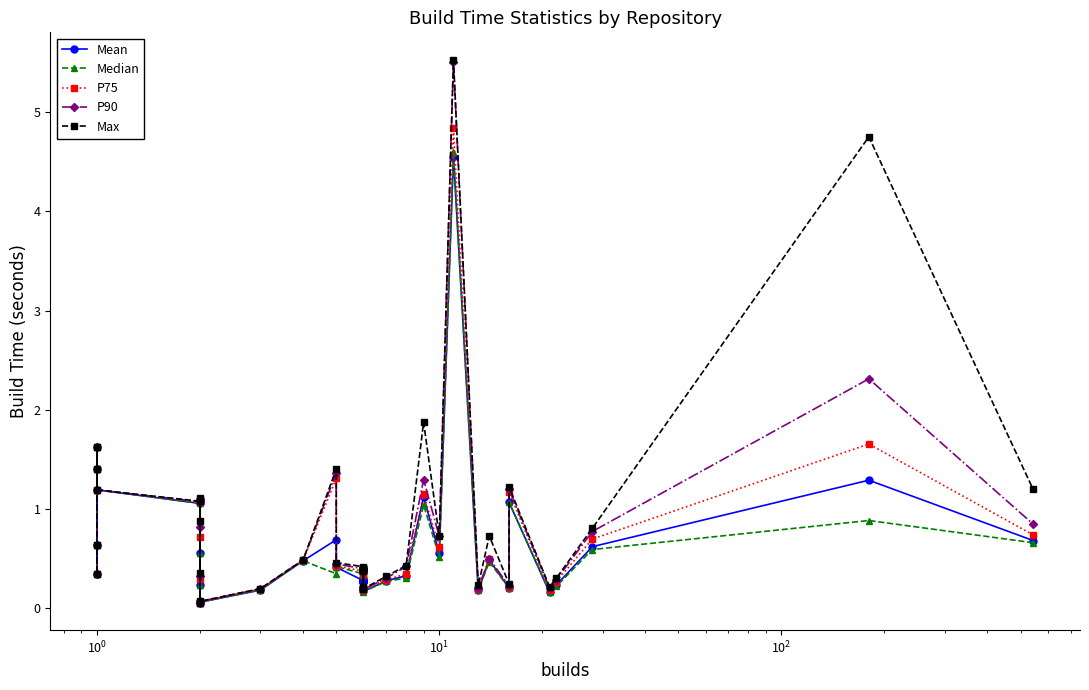

How many interior local peaks does the Max series have?

10